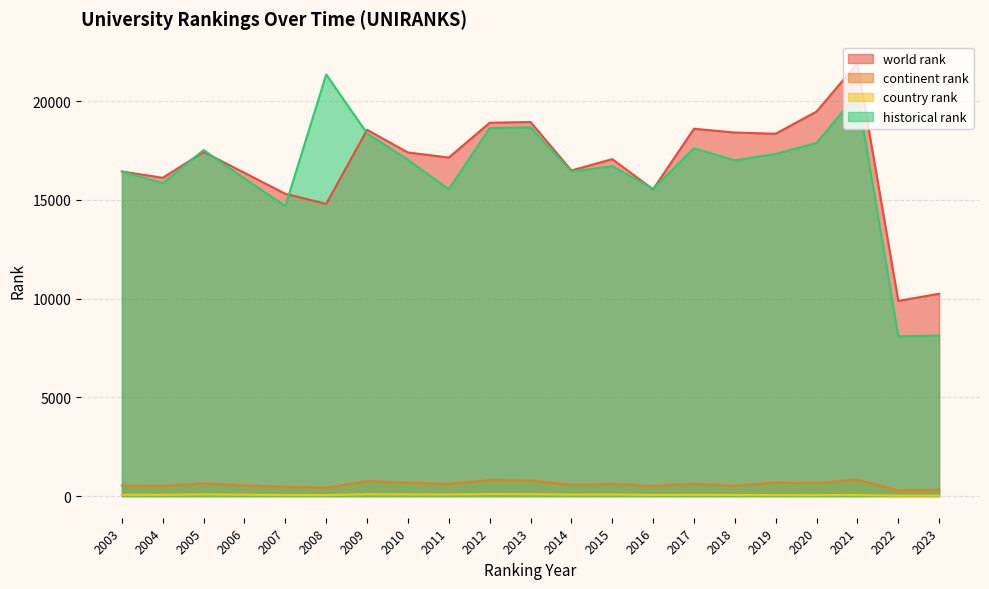

How many interior local valleys does the world rank series have?

7